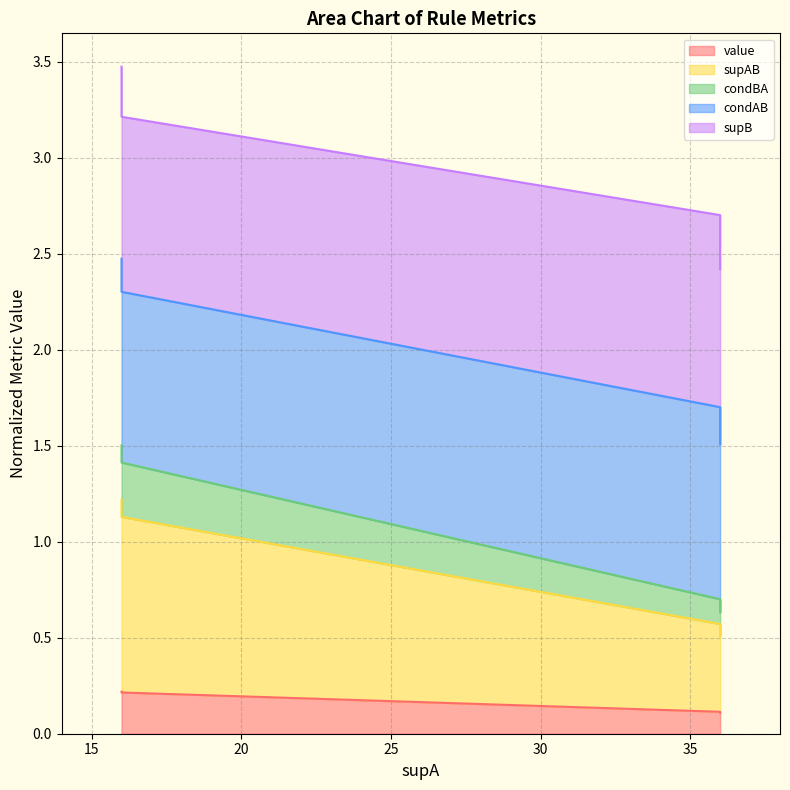

What value does the supAB series have at 36?

0.5